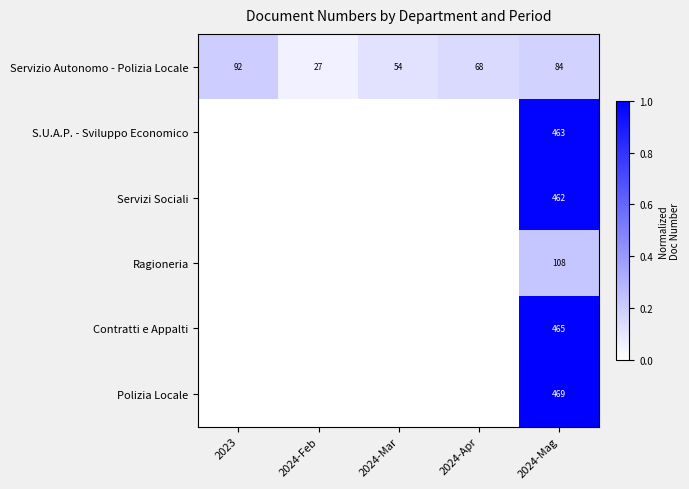

True or false: Servizio Autonomo - Polizia Locale has a value of 68 at 2024-Apr.

True